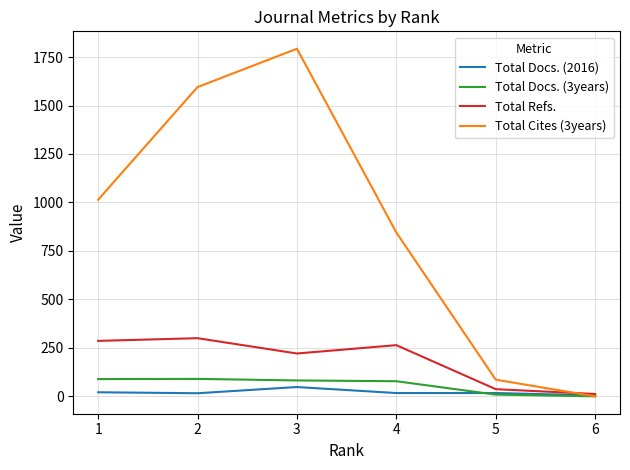

Which series has the largest range (max minus min)?

Total Cites (3years)